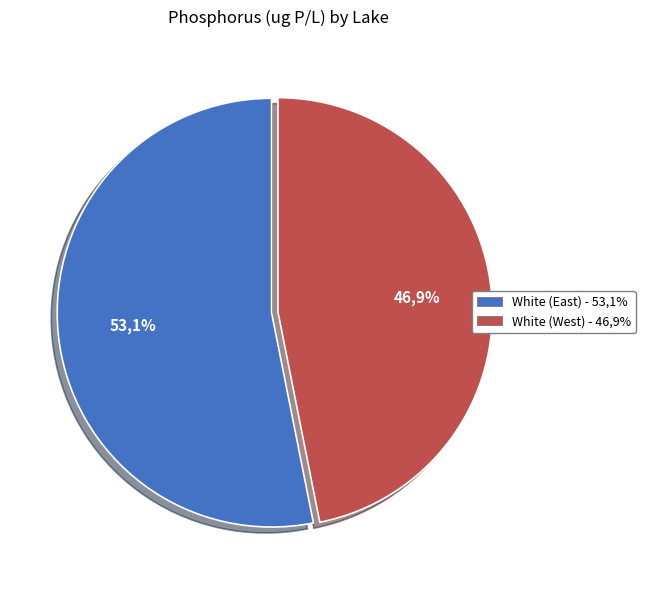

To the nearest percent, what is the combined percentage of White (West) and White (East)?

100%